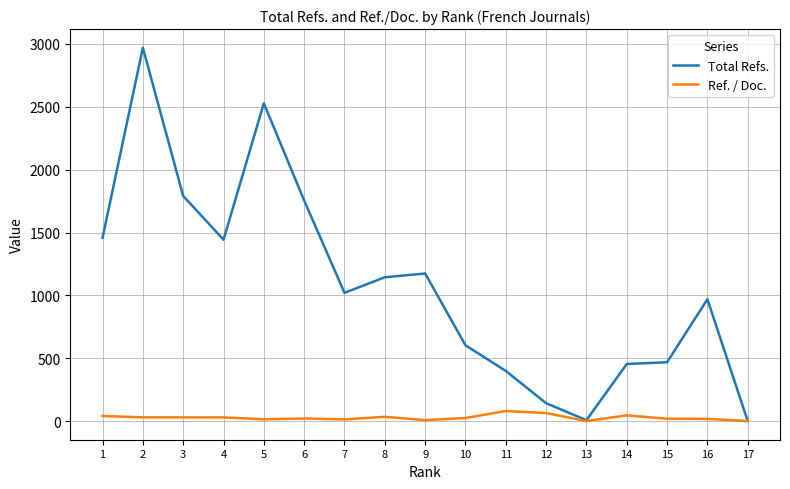

The value of Total Refs. at 2 is 2970.0. True or false?

True